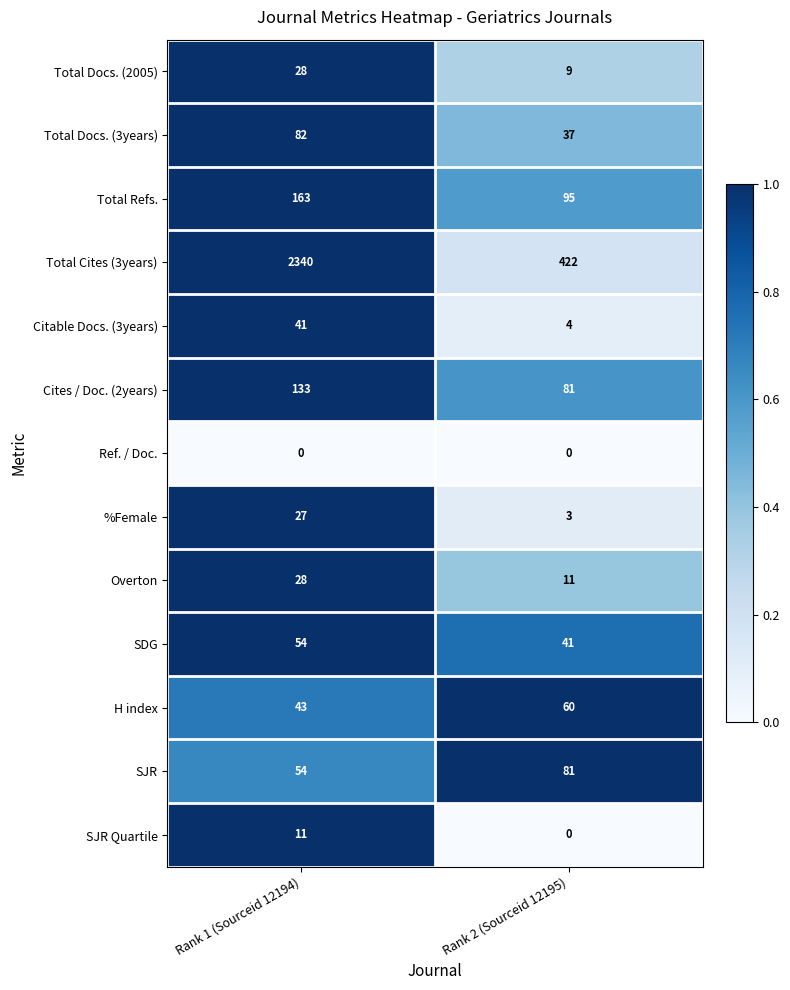

What is the difference between the maximum and minimum values in the SJR Quartile series?

11